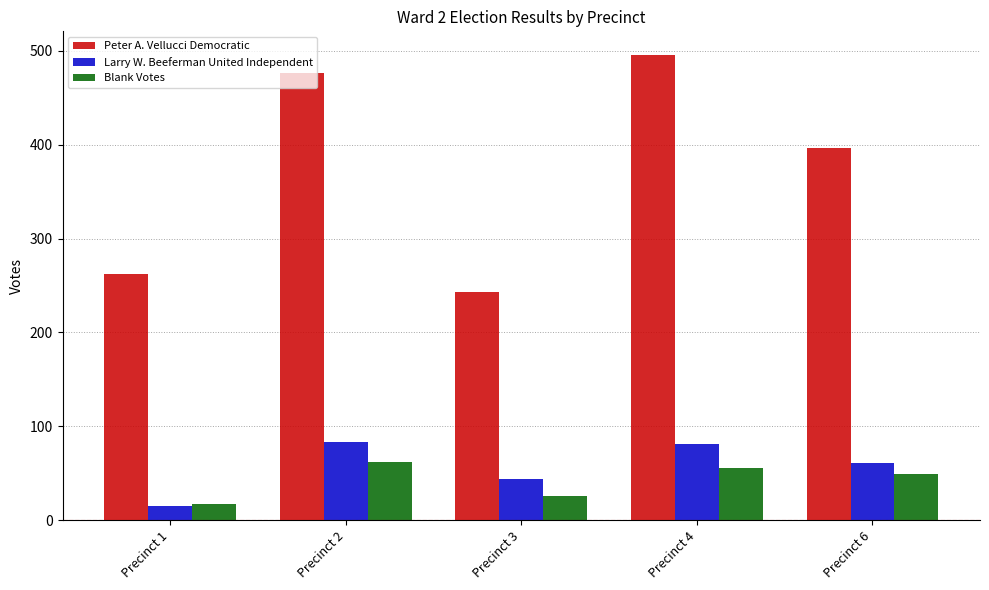

Rank the series at Precinct 2 from lowest to highest value.

Blank Votes, Larry W. Beeferman United Independent, Peter A. Vellucci Democratic